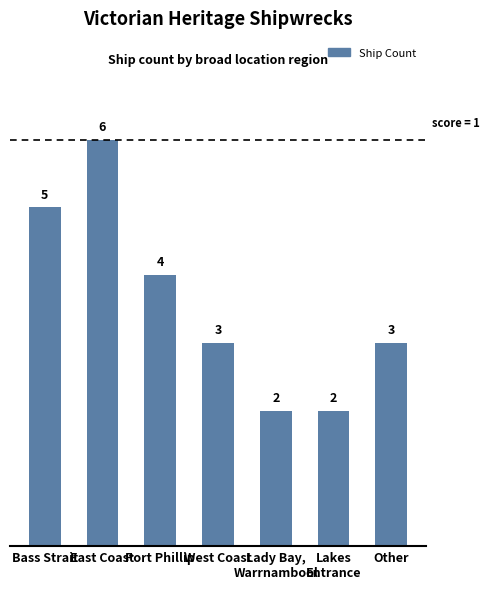

Where does the data first go above 3?

Bass Strait